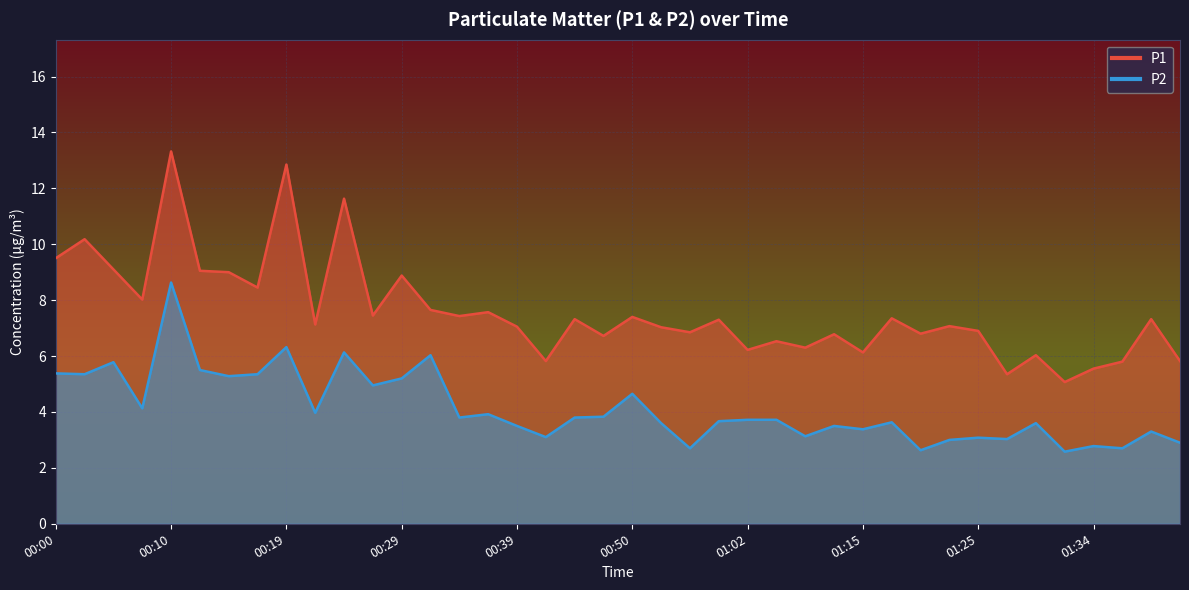

True or false: P2 has more than 2 interior local peaks.

True